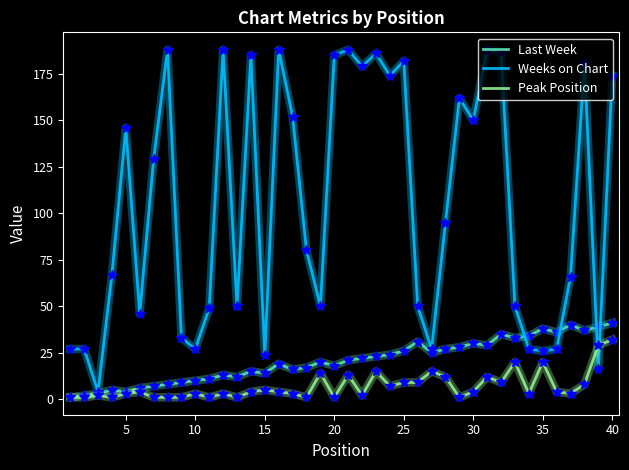

How many distinct data groups are displayed?

3